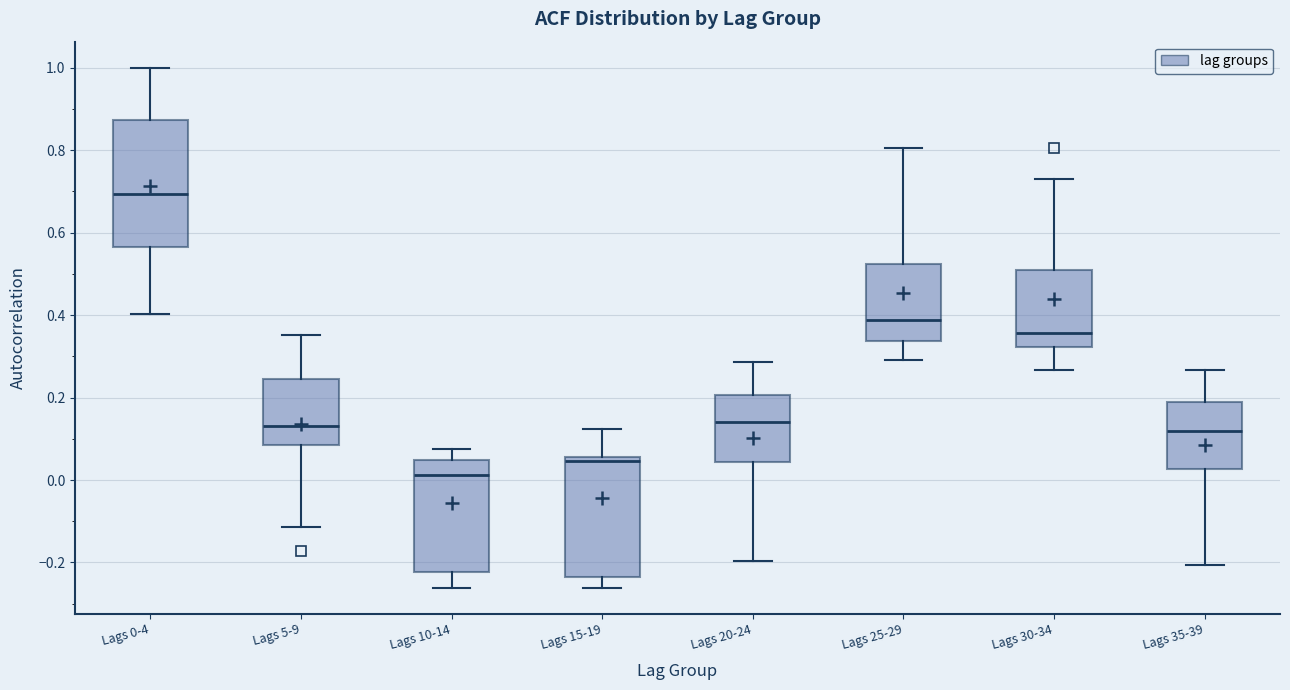

Reading left to right, read every box against the y-axis: the position of its median line, the range the box covers, and the ends of its whiskers. The values are not printed on the chart, so give them approximately, as read against the axis.

Lags 0-4: median 0.70, box 0.56 to 0.88, whiskers 0.40 to 1.00
Lags 5-9: median 0.14, box 0.08 to 0.24, whiskers -0.12 to 0.36
Lags 10-14: median 0.02, box -0.22 to 0.04, whiskers -0.26 to 0.08
Lags 15-19: median 0.04, box -0.24 to 0.06, whiskers -0.26 to 0.12
Lags 20-24: median 0.14, box 0.04 to 0.20, whiskers -0.20 to 0.28
Lags 25-29: median 0.38, box 0.34 to 0.52, whiskers 0.30 to 0.80
Lags 30-34: median 0.36, box 0.32 to 0.50, whiskers 0.26 to 0.74
Lags 35-39: median 0.12, box 0.02 to 0.20, whiskers -0.20 to 0.26